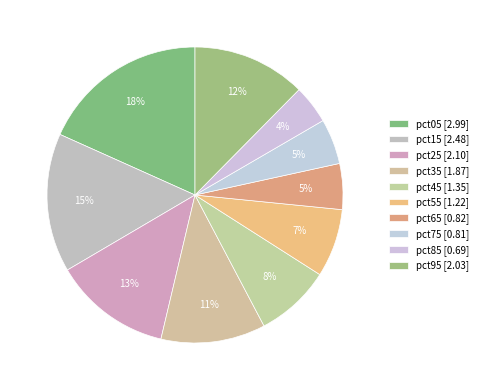

How many slices are in this pie chart?

10